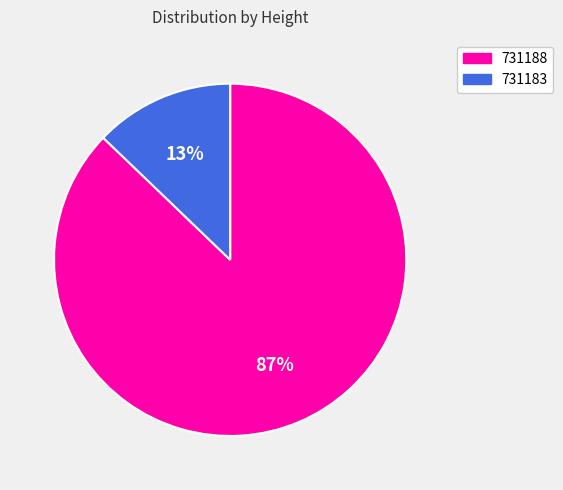

Which category has the biggest portion of the pie?

731188